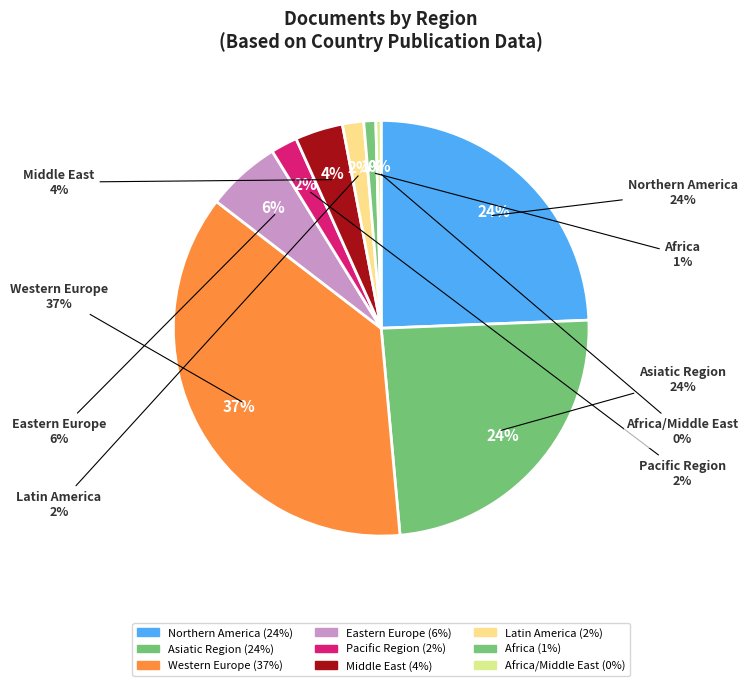

What is the smallest slice in the pie chart?

Africa/Middle East